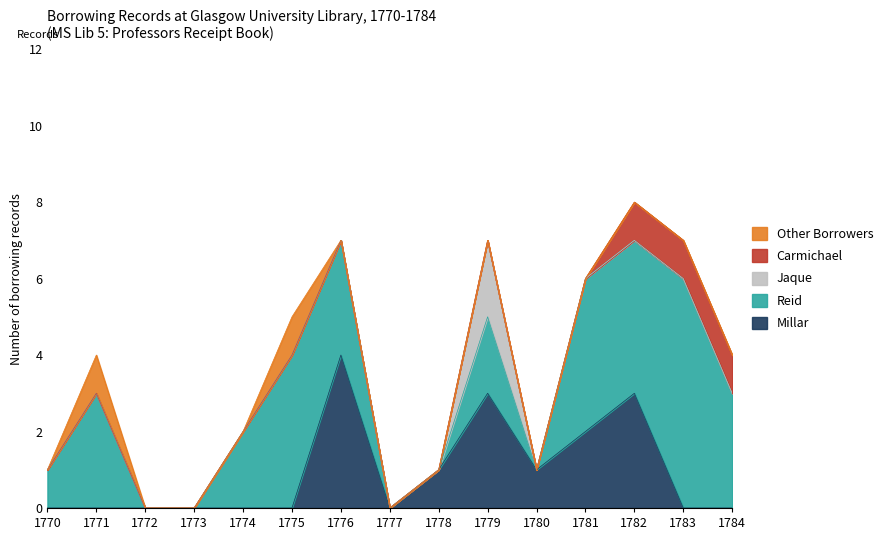

Which label corresponds to the largest value in the chart?

1783